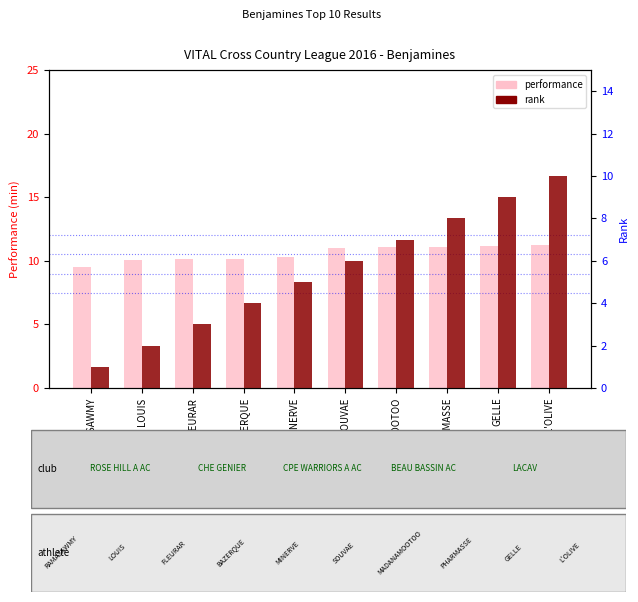

What is the sum of the Performance (min) values at SOUVAE and MADANAMOOTOO?

22.1